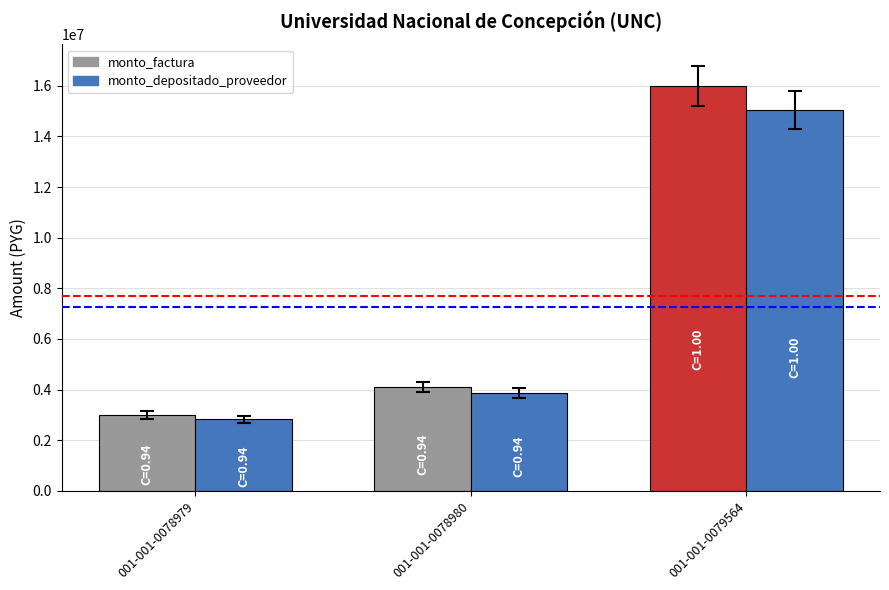

Count the number of data series in this chart.

2